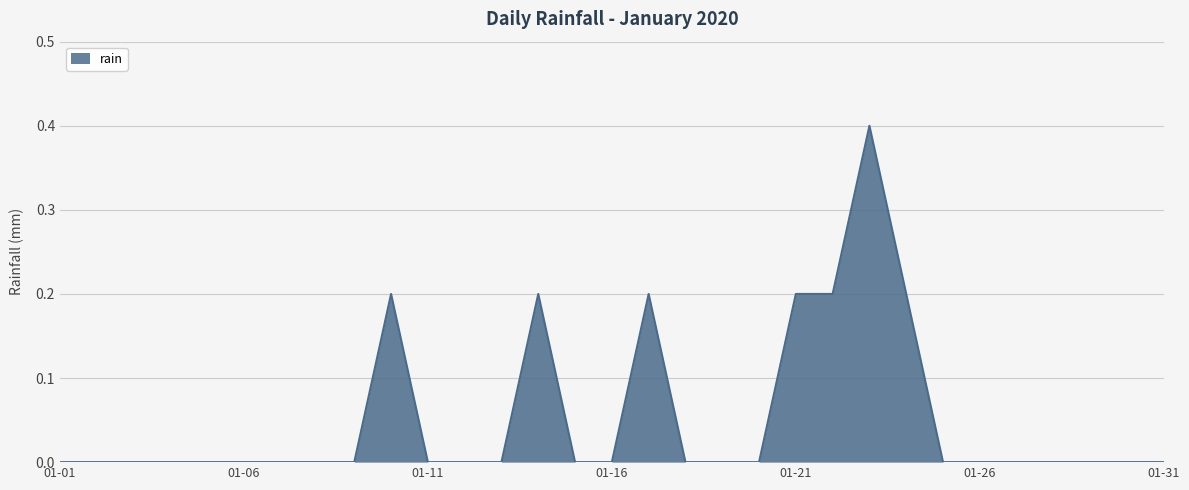

What is the greatest value displayed?

0.4